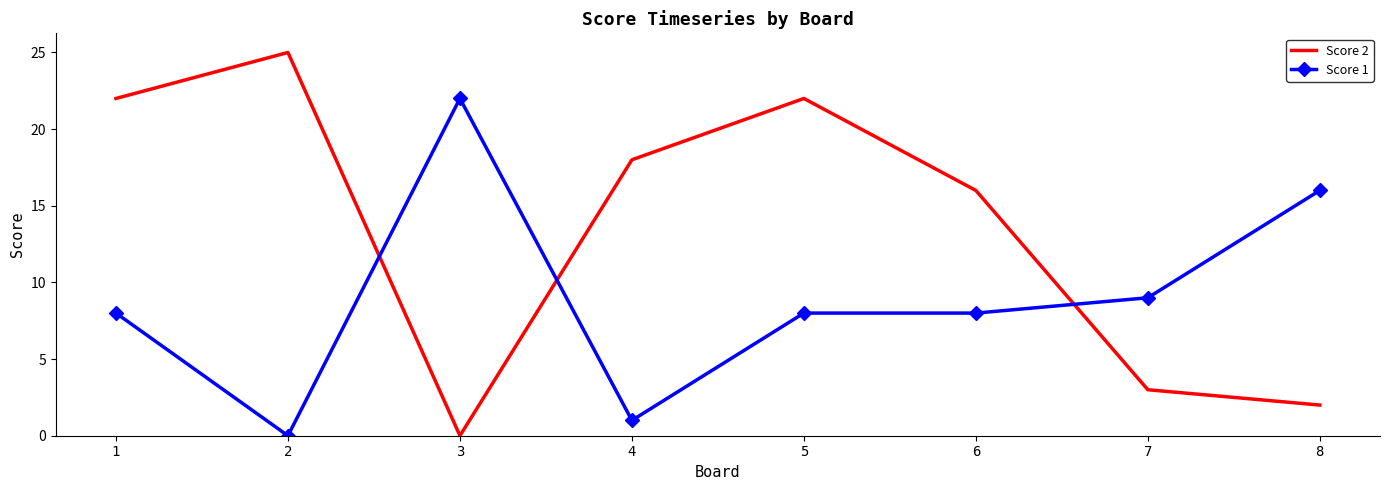

Is it true that Score 1 equals 5 at 6?

False